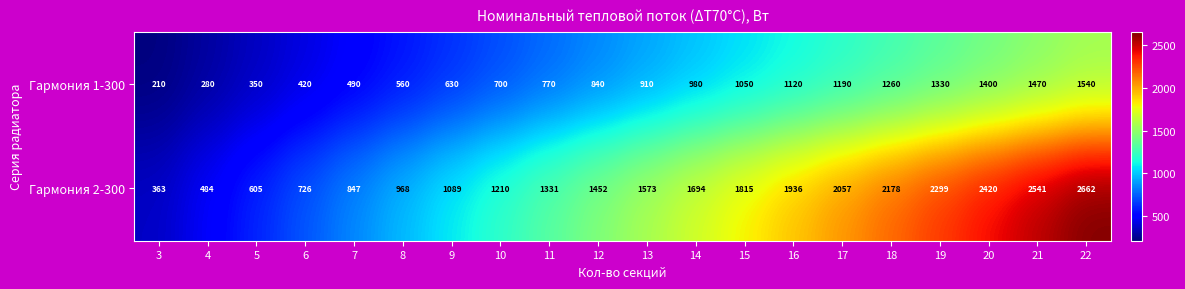

What is the greatest value displayed?

2662